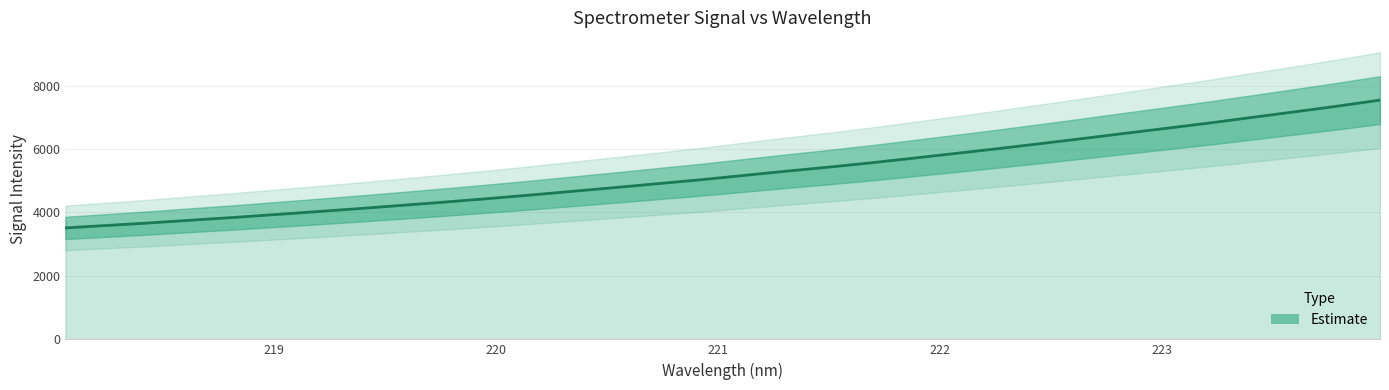

What is the difference between the maximum and minimum values?

4029.5